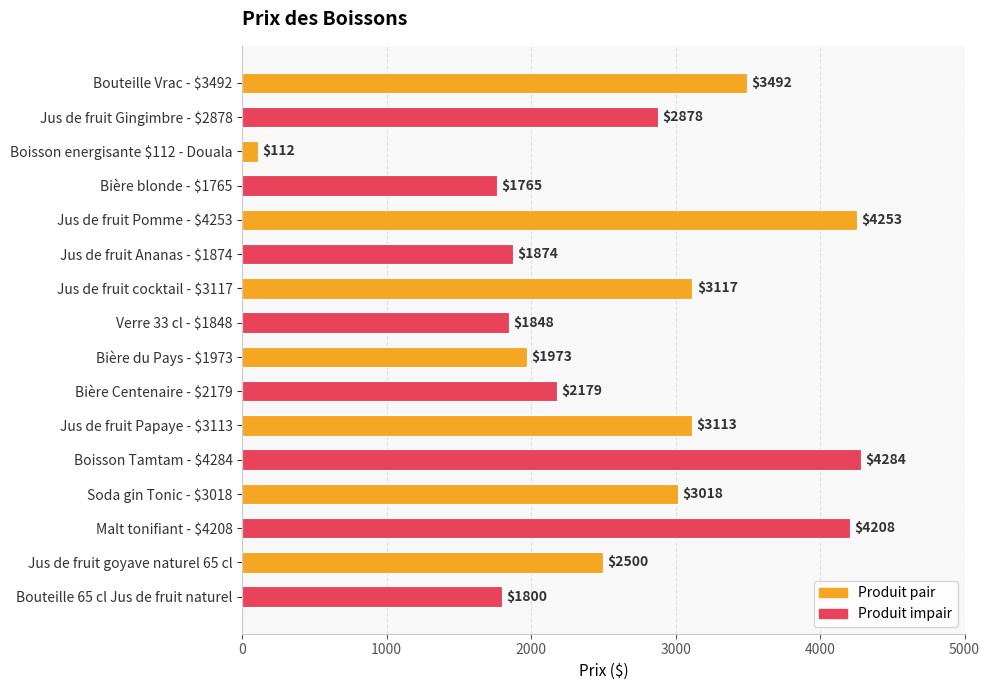

What position from the bottom is Boisson energisante $112 - Douala?

14